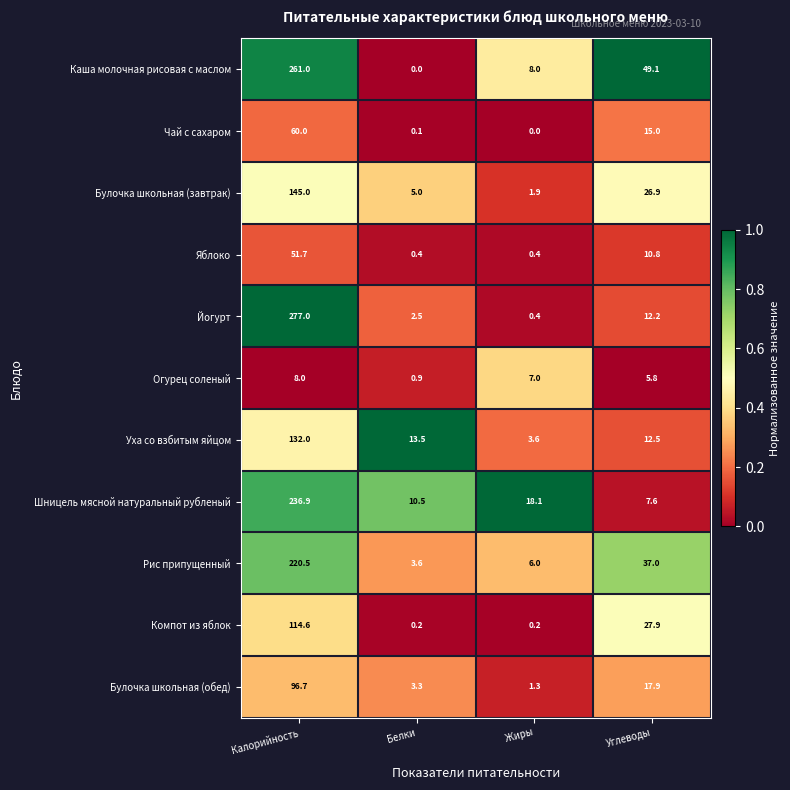

True or false: Каша молочная рисовая с маслом has a value of 15.2 at Углеводы.

False